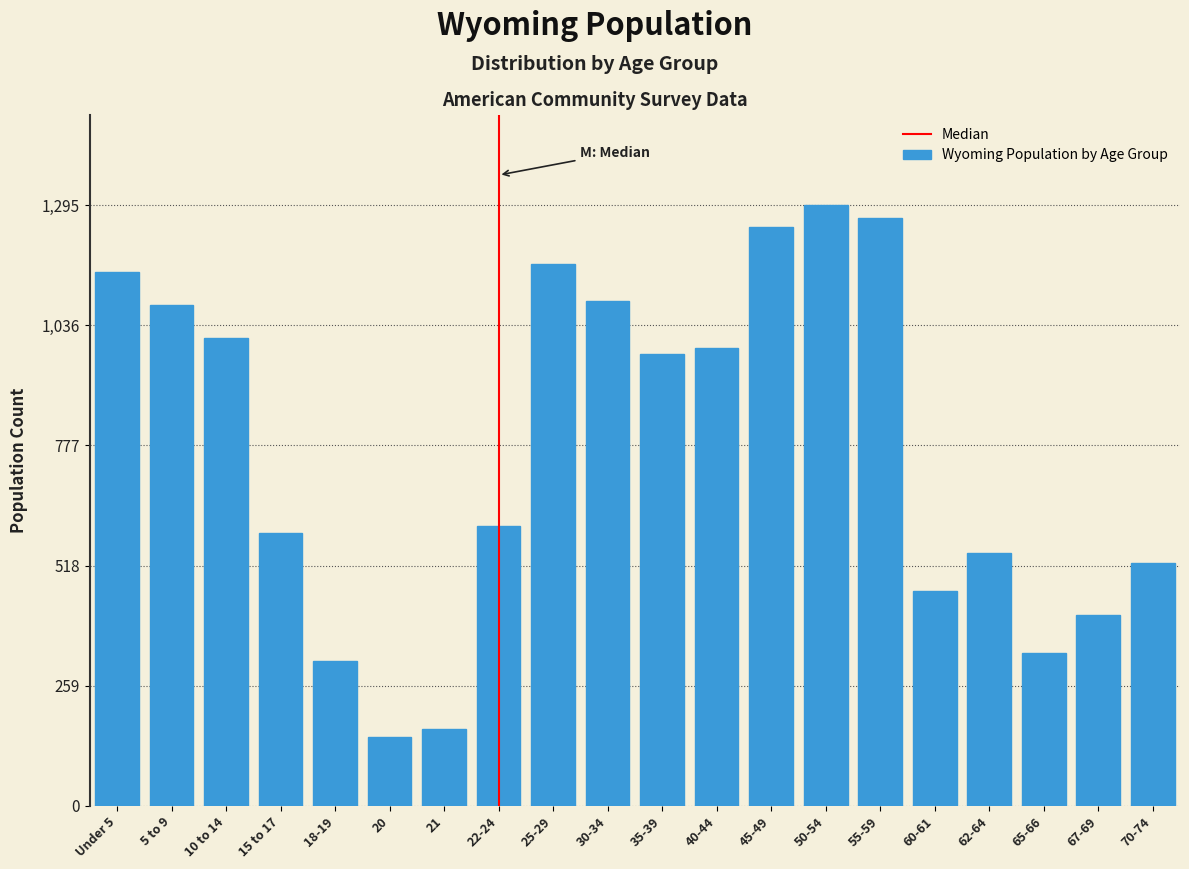

Reading left to right, transcribe all the data shown in this chart.

Under 5=1151	5 to 9=1079	10 to 14=1009	15 to 17=589	18-19=313	20=148	21=166	22-24=604	25-29=1168	30-34=1088	35-39=973	40-44=988	45-49=1248	50-54=1295	55-59=1268	60-61=462	62-64=544	65-66=329	67-69=412	70-74=524